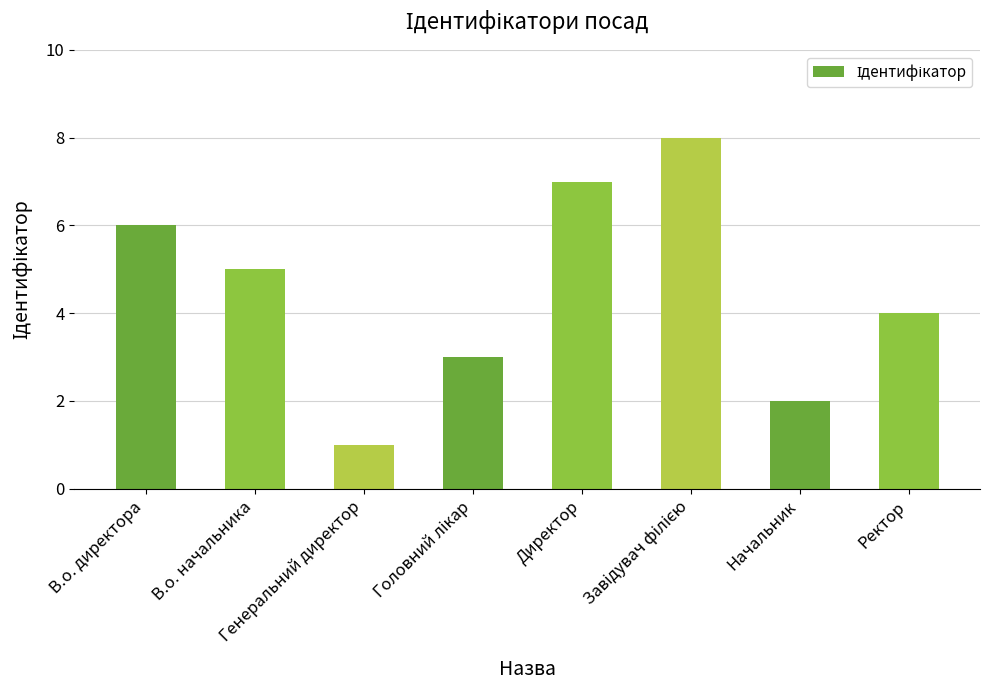

What is the maximum value shown in the chart?

8